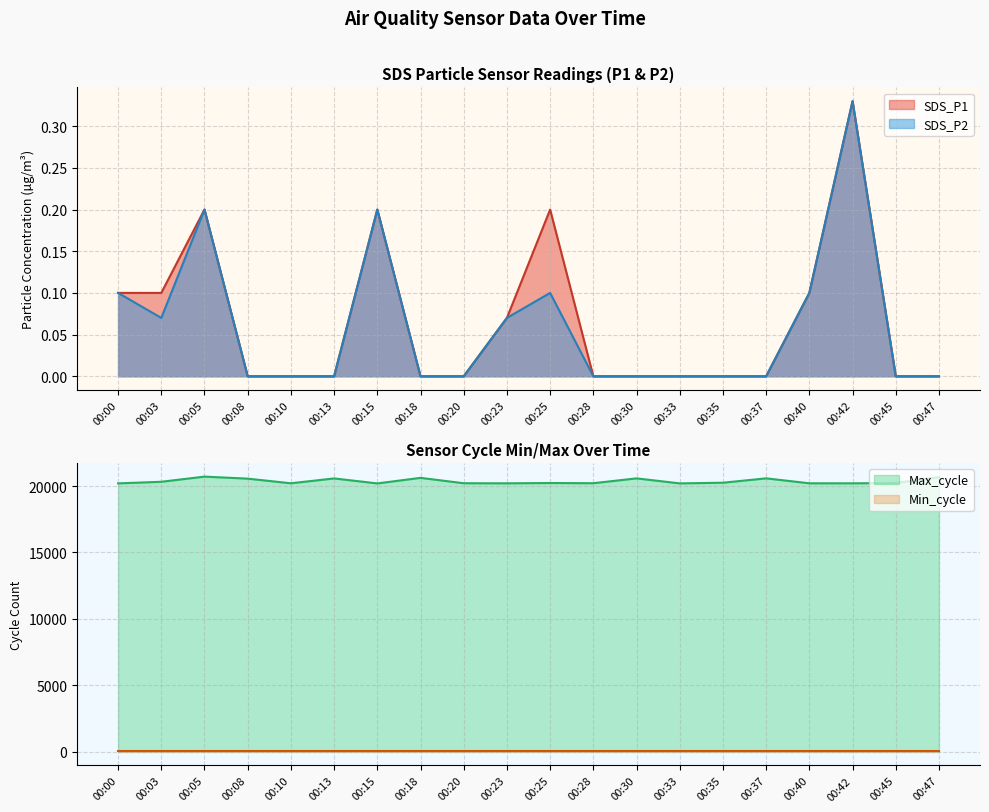

Is it true that SDS_P2 equals 0.2 at 00:05?

True